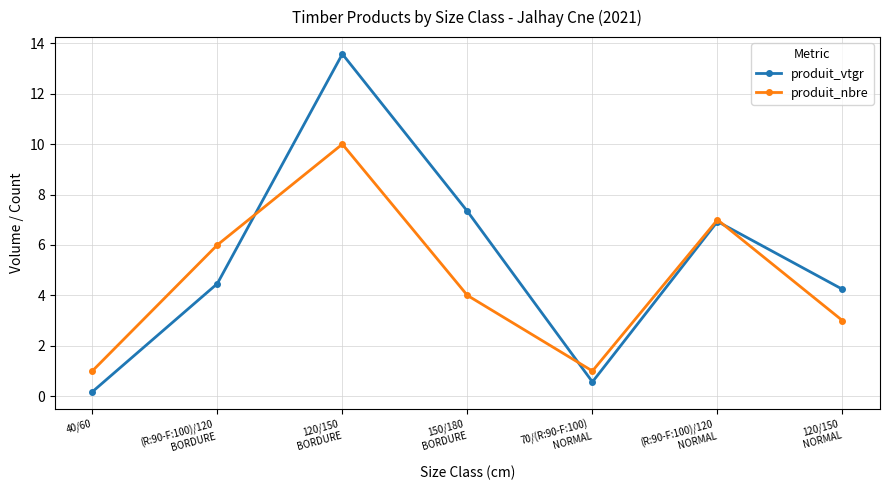

In produit_nbre, how many points are higher than both neighbors (excluding endpoints)?

2